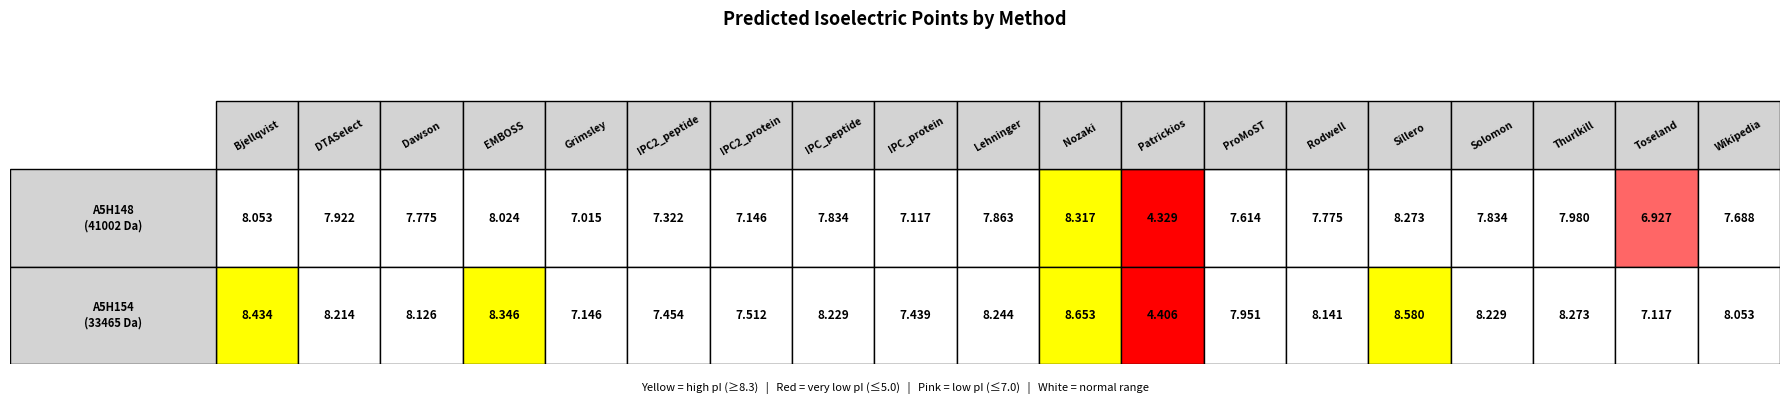

What is the difference between the second highest and minimum values in the tr|A5H154|A5H154_9GEMI series?

4.2